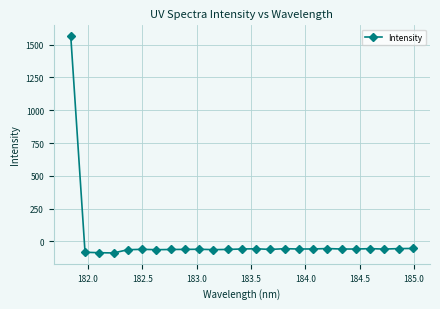

What is the average value?

3.4